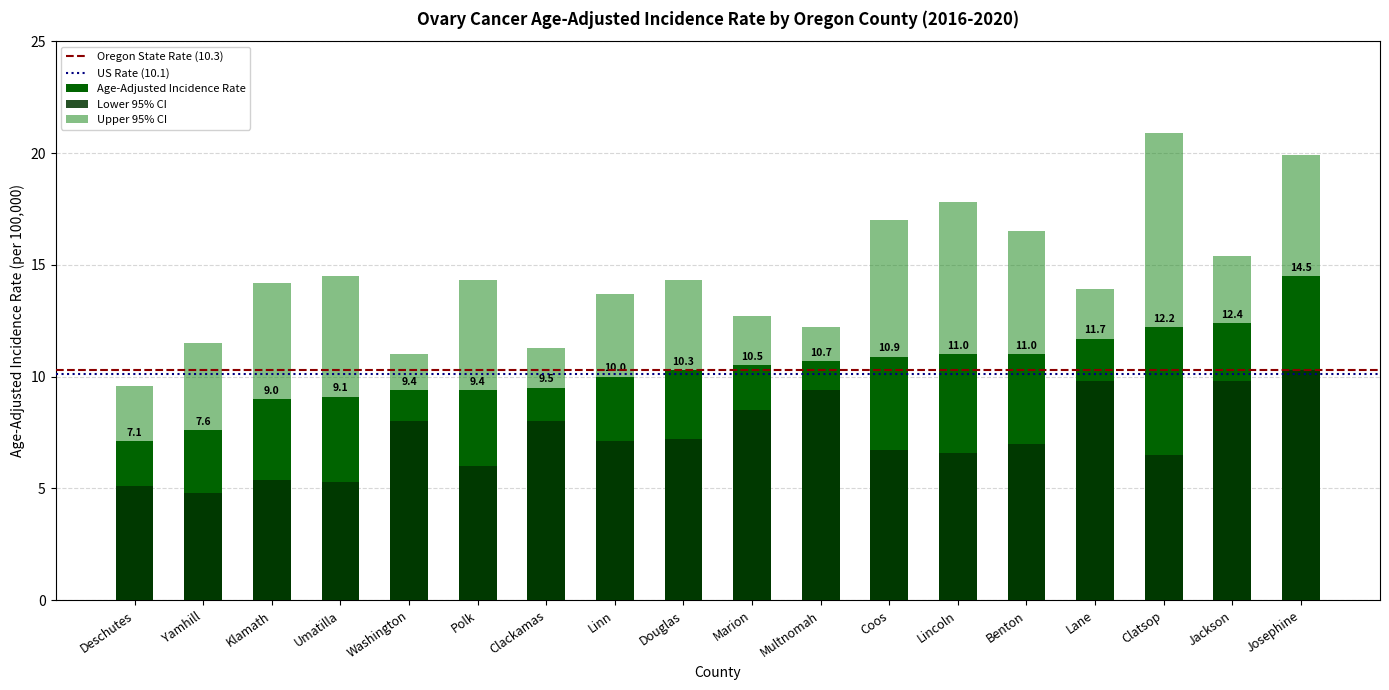

Is it true that Lower 95% CI equals 4.8 at Yamhill?

True